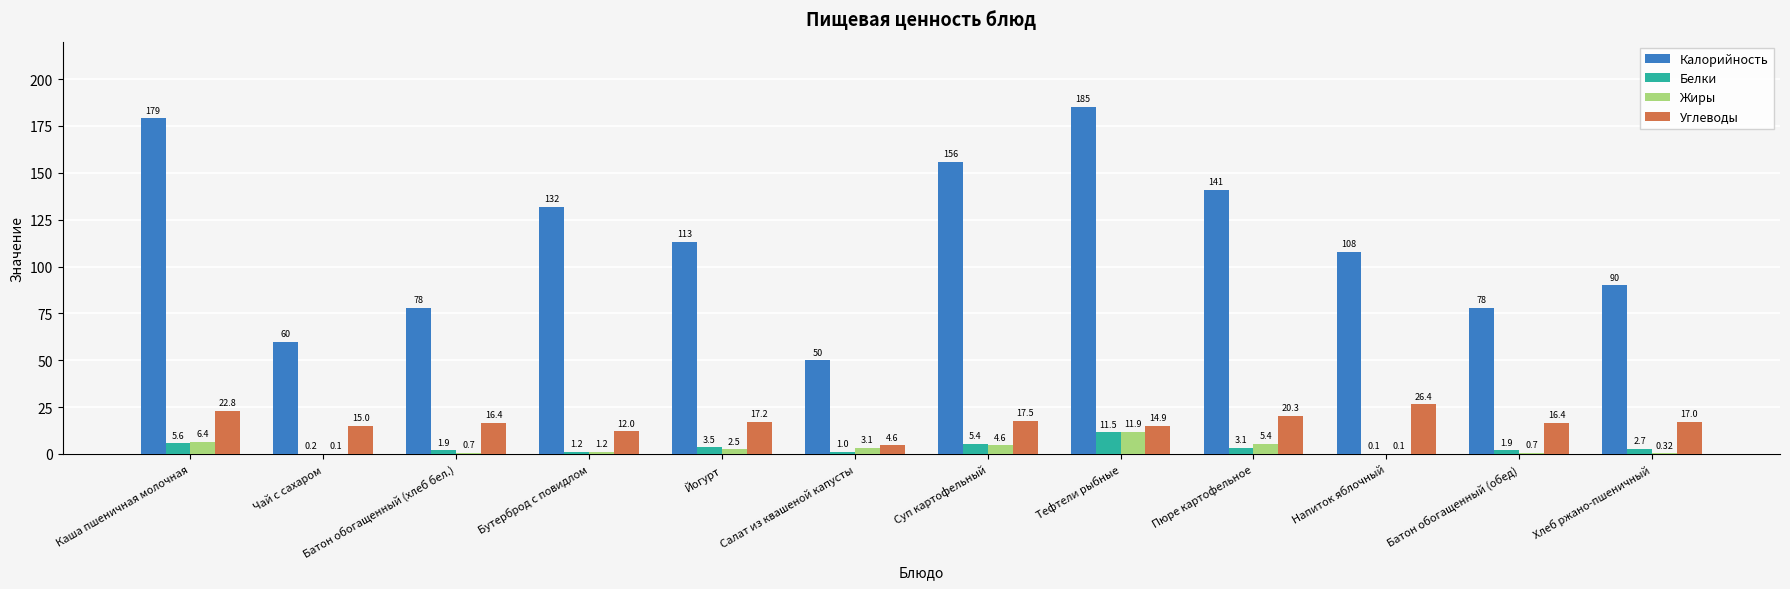

How many groups of bars are there?

12